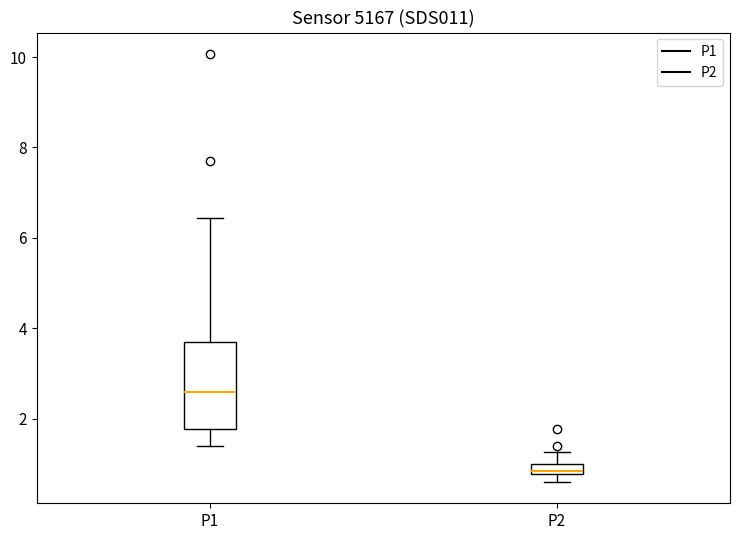

Where does the median line of the box for P1 sit on the y-axis? The values are not printed on the chart, so give them approximately, as read against the axis.

2.6